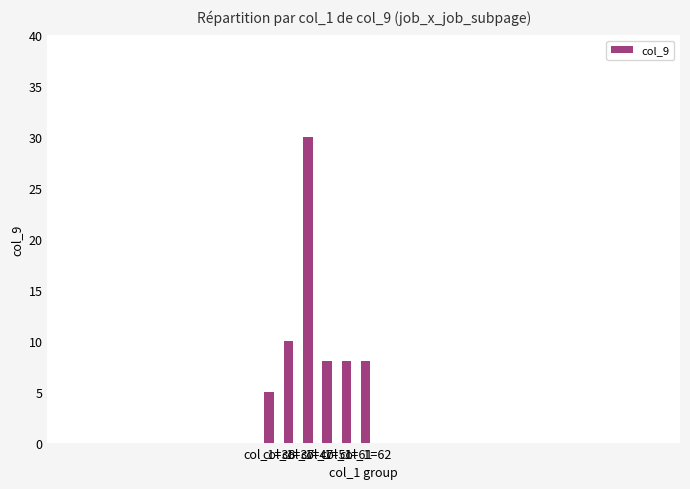

Approximately how many times larger is the value at col_1=61 compared to col_1=47?

0.3